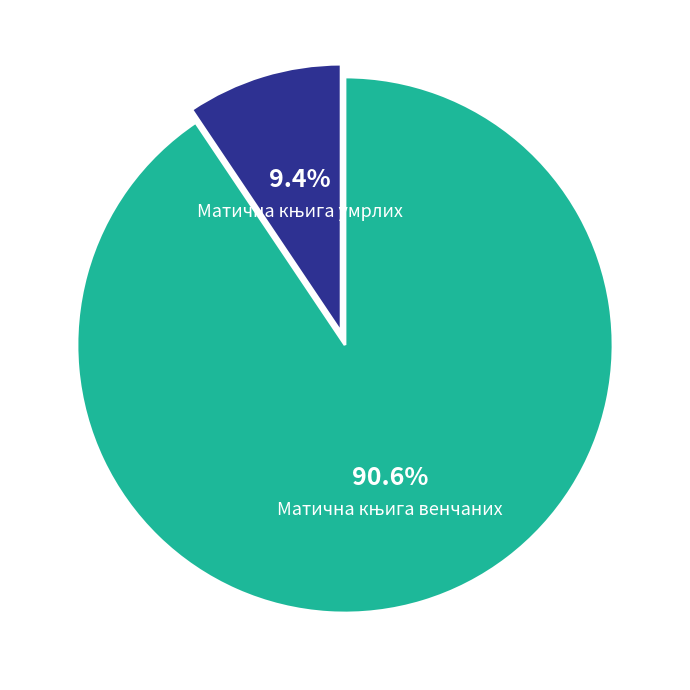

Is there any slice that represents more than half of the pie?

Yes